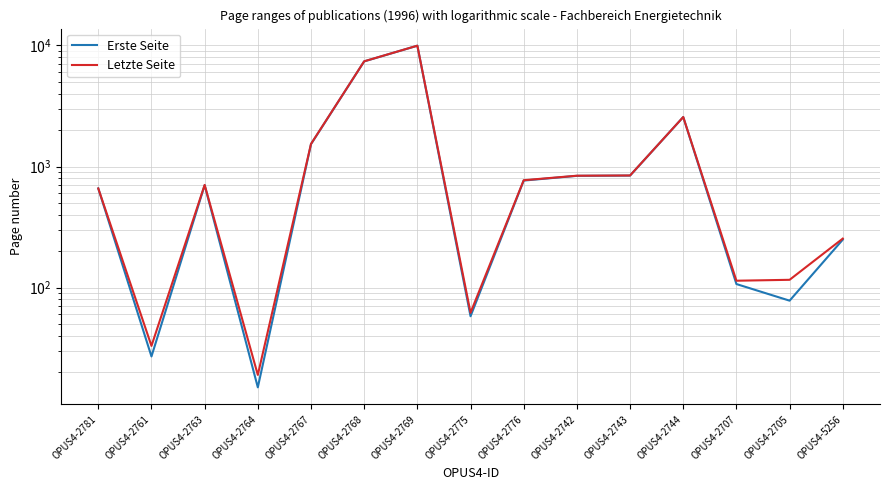

What is the label of the 3rd point from the right?

OPUS4-2707